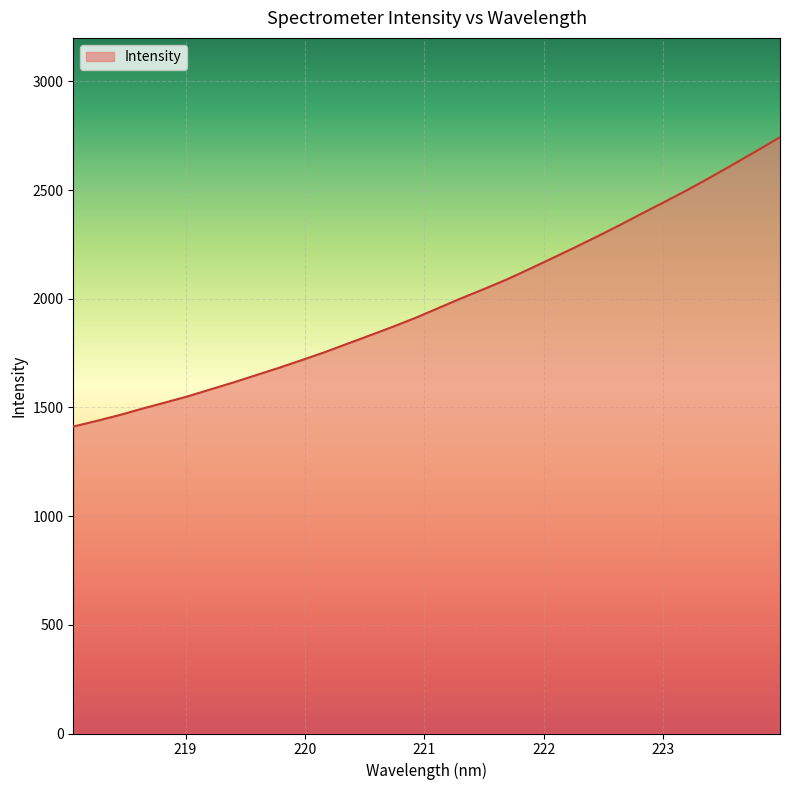

What is the minimum value shown in the chart?

1412.0